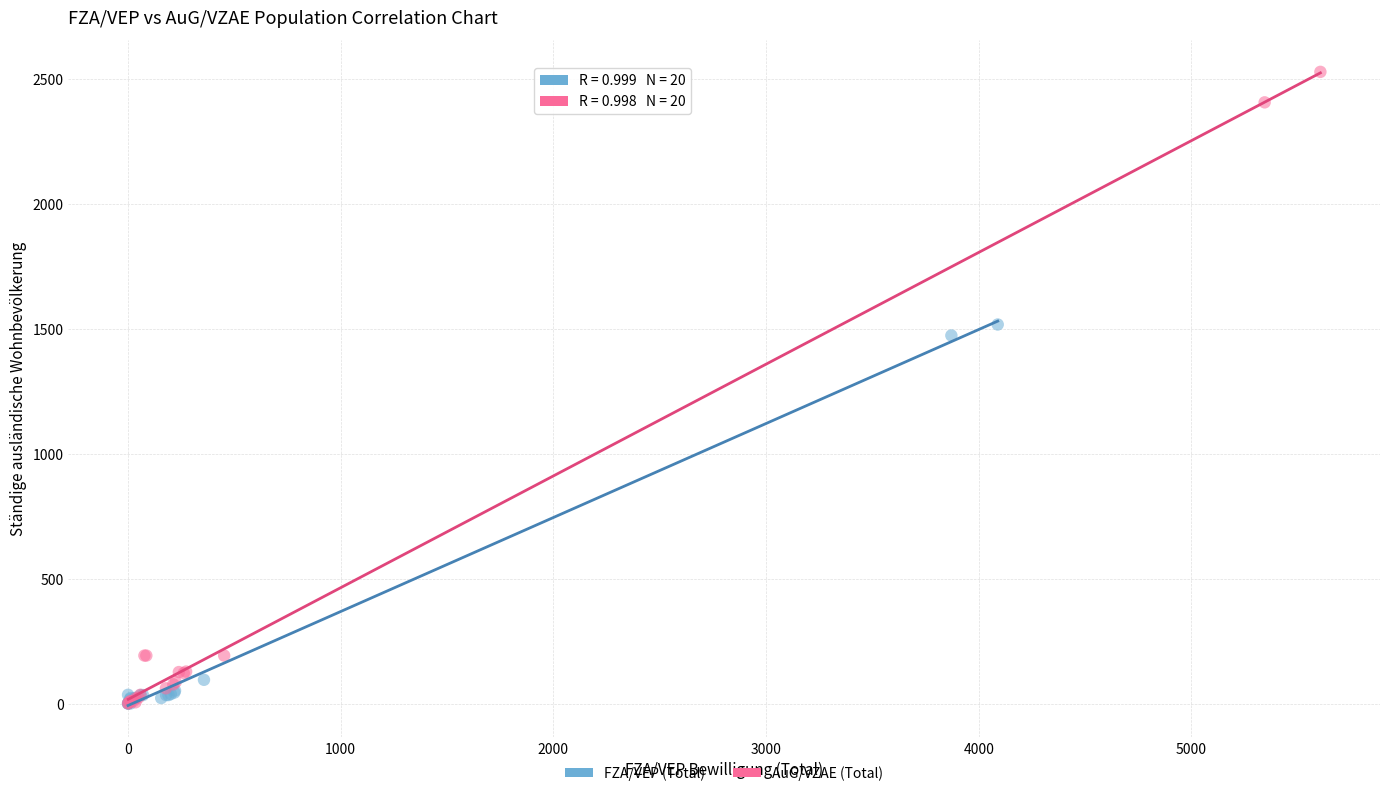

Which series has the largest Y range (max minus min)?

AuG/VZAE (Total)